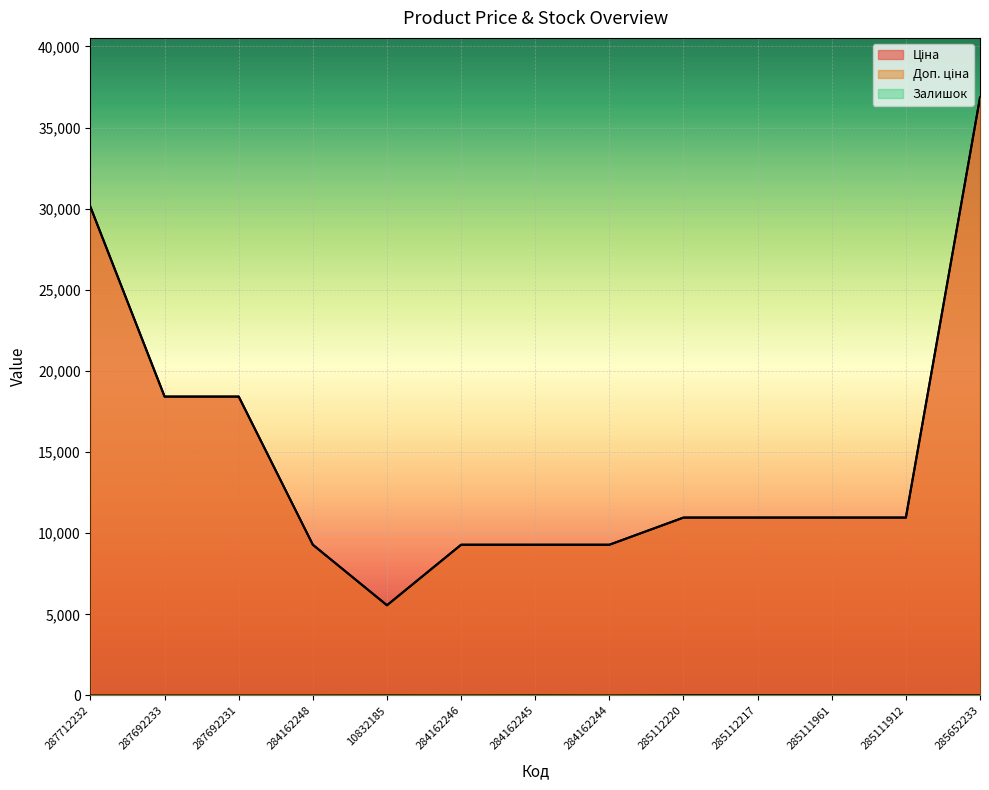

Which series has the largest total across all categories?

Ціна